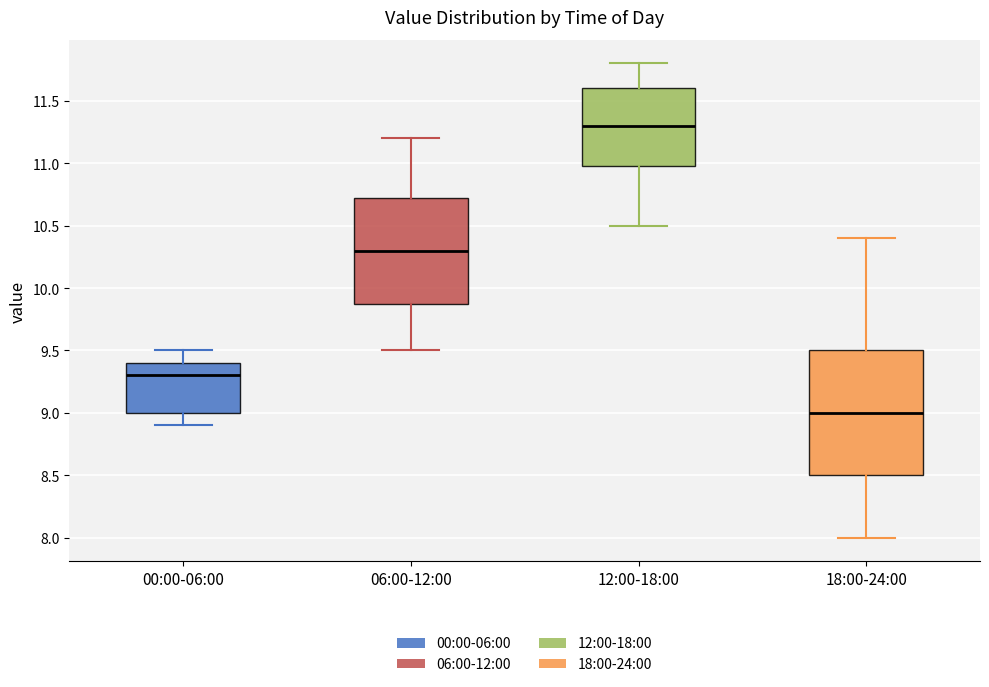

Comparing the boxes themselves (not the whiskers), which one is the tallest?

18:00-24:00